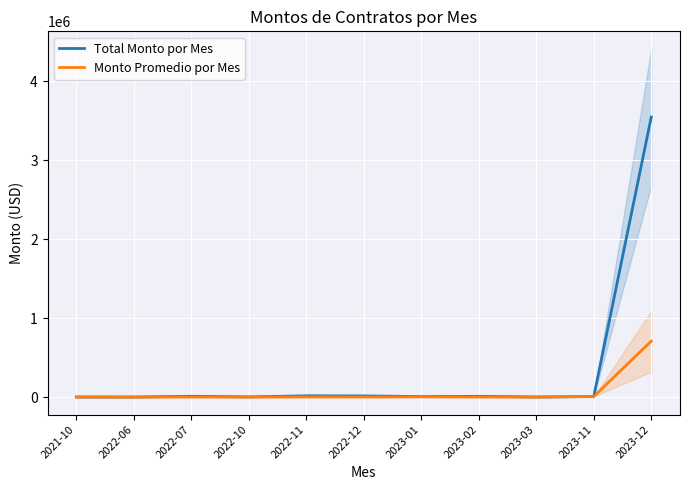

How many categories are shown in the chart?

11